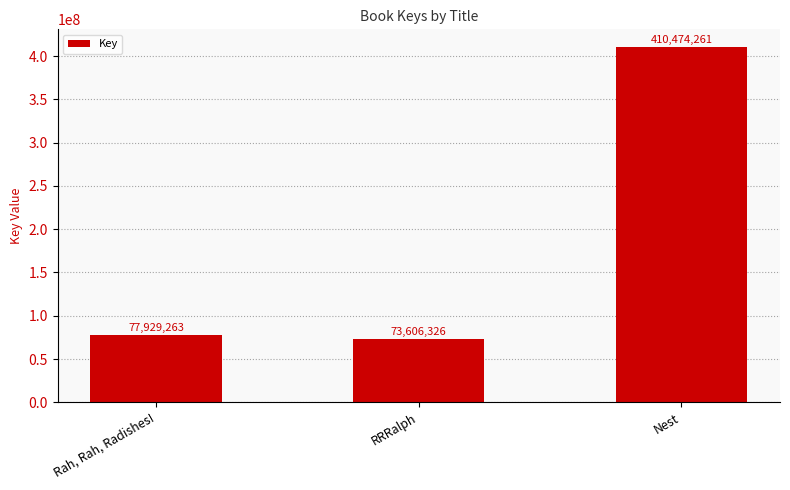

At which label is the value closest to 242040293?

Rah, Rah, Radishes!